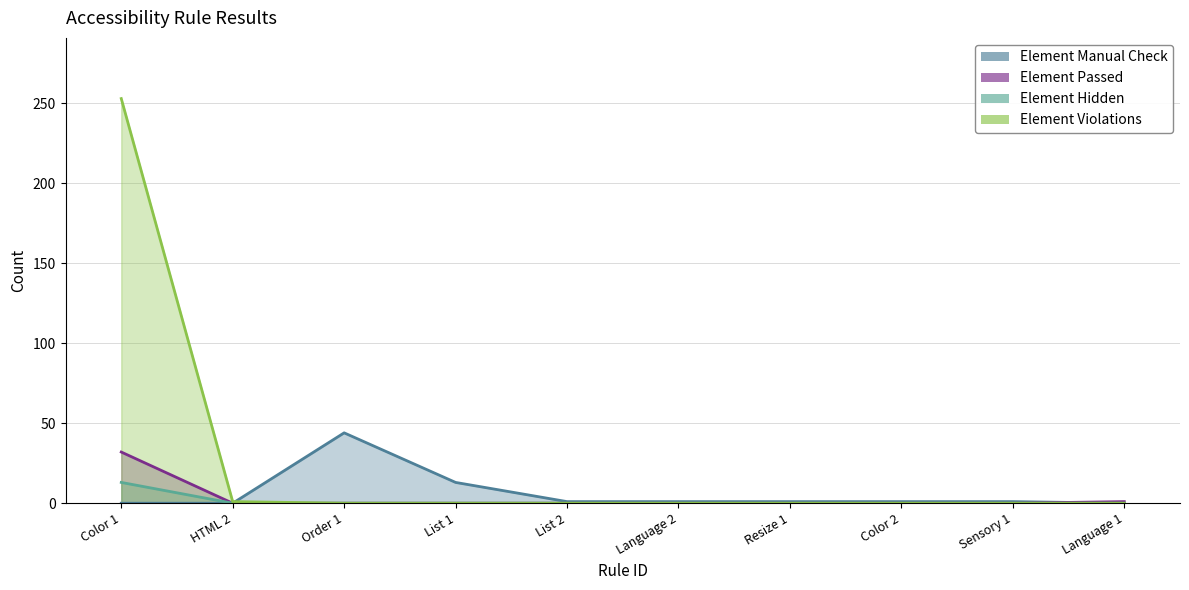

What position from the left is Sensory 1?

9